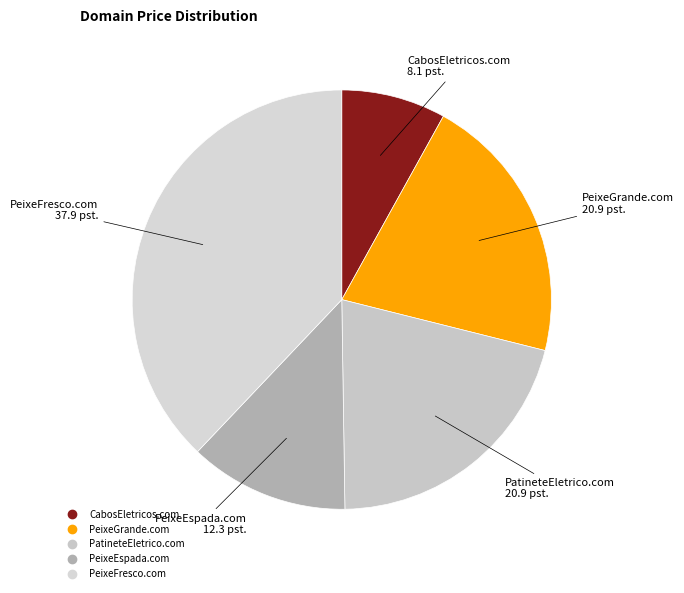

What is the smallest slice in the pie chart?

CabosEletricos.com